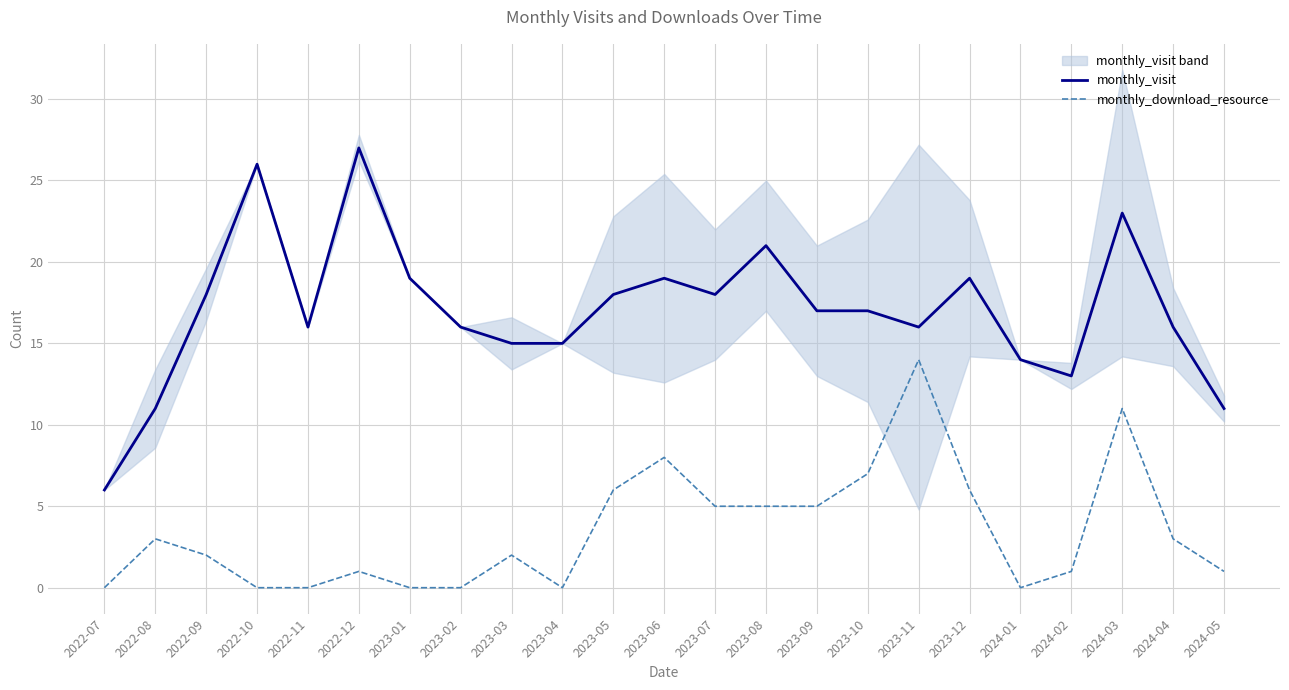

List the labels in order of monthly_download_resource value, largest first.

2023-11, 2024-03, 2023-06, 2023-10, 2023-05, 2023-12, 2023-07, 2023-08, 2023-09, 2022-08, 2024-04, 2022-09, 2023-03, 2022-12, 2024-02, 2024-05, 2022-07, 2022-10, 2022-11, 2023-01, 2023-02, 2023-04, 2024-01